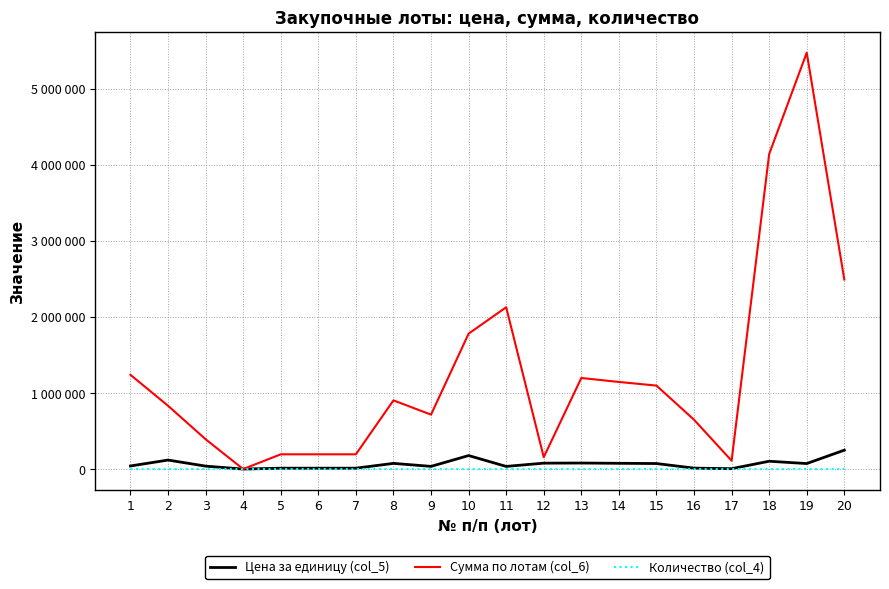

Does the chart display data point markers on the line(s)?

No